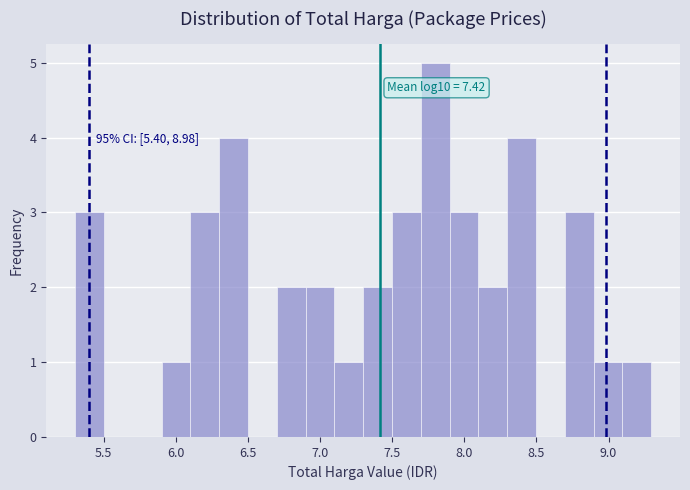

Read against the x-axis, roughly where is the centre of the tallest bar?

7.80